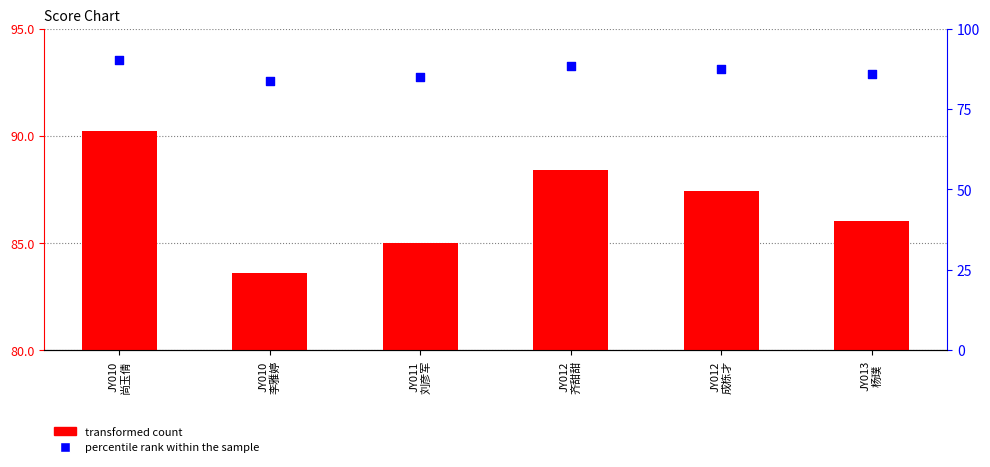

At how many categories does at least one series exceed 17?

6